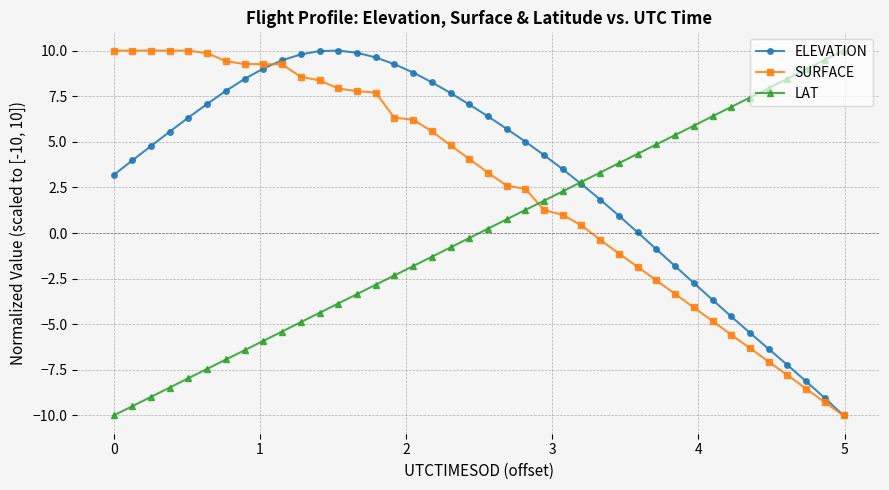

True or false: LAT has more than 0 points higher than both neighbors.

False